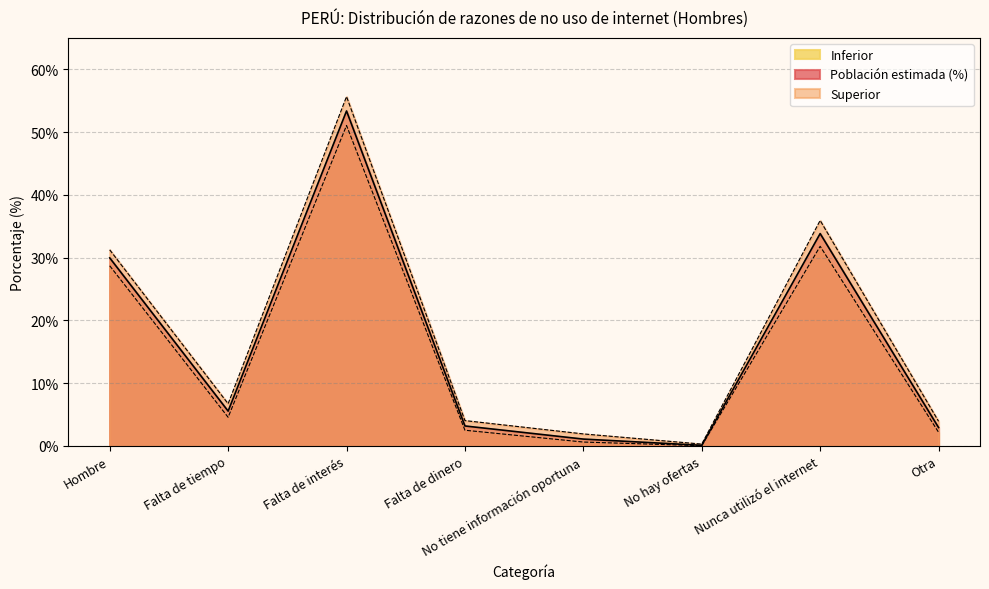

List the series in order of their overall mean, lowest first.

Inferior, Población estimada (%), Superior